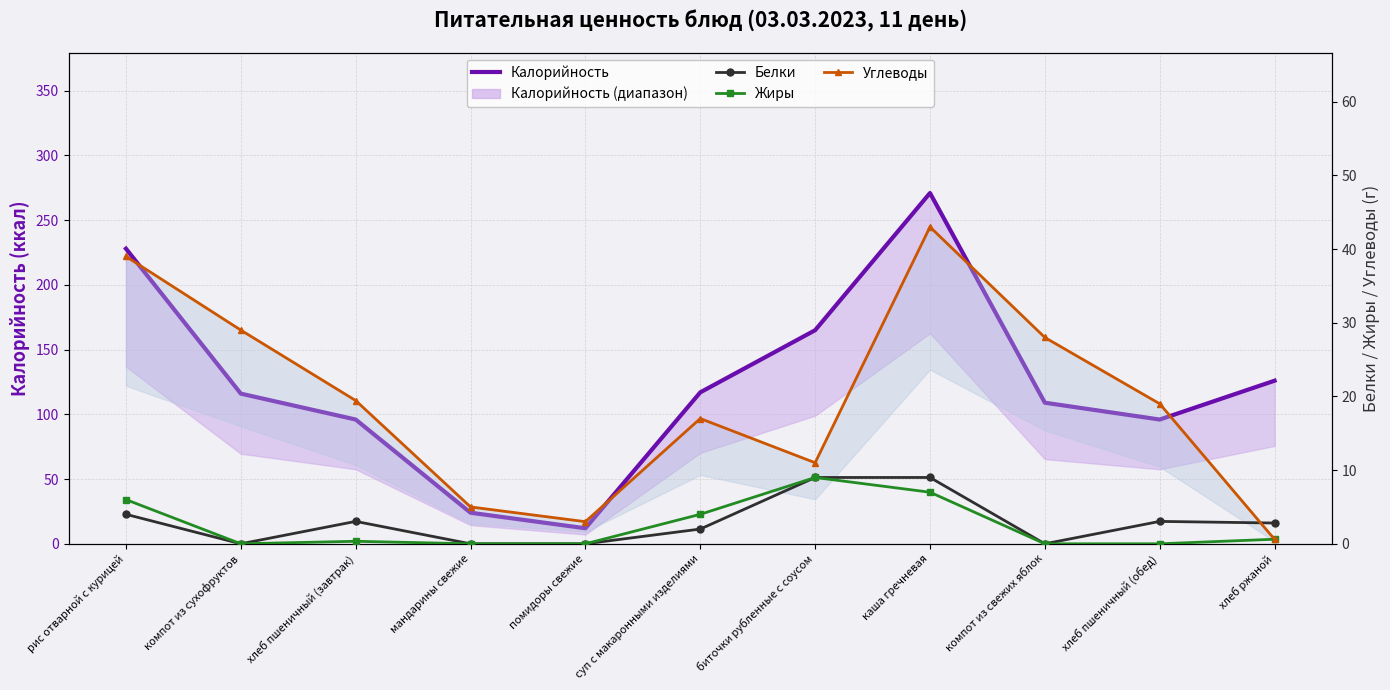

What is the total value across all series at биточки рубленные с соусом?

194.0